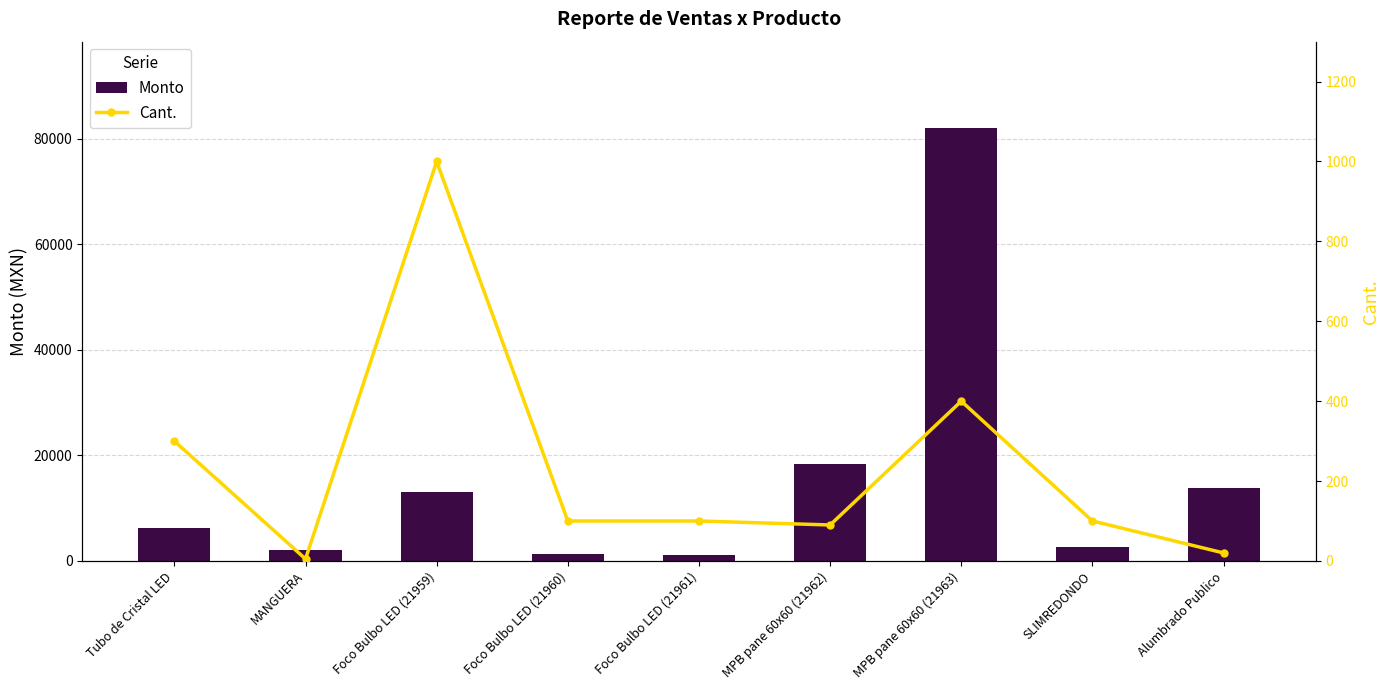

Rank the categories by Cant. value from highest to lowest.

Foco Bulbo LED (21959), MPB pane 60x60 (21963), Tubo de Cristal LED, Foco Bulbo LED (21960), Foco Bulbo LED (21961), SLIMREDONDO, MPB pane 60x60 (21962), Alumbrado Publico, MANGUERA